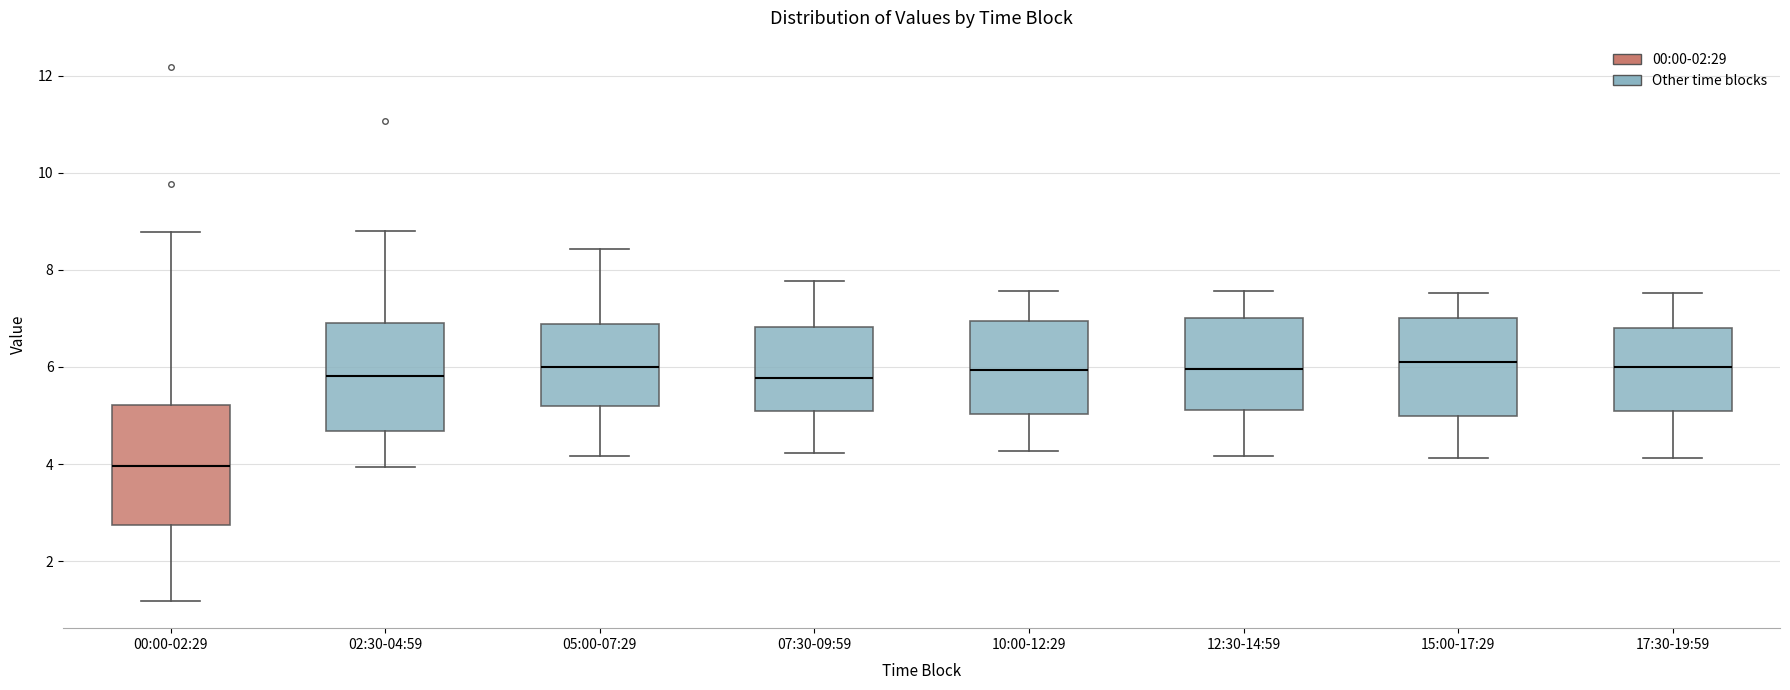

Where is the lower edge of the box for 10:00-12:29 on the y-axis? The values are not printed on the chart, so give them approximately, as read against the axis.

5.0